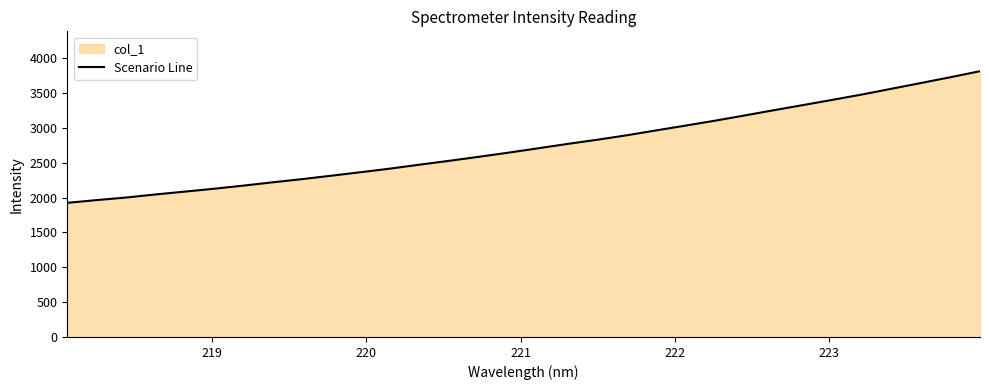

What is the minimum value shown in the chart?

1925.4